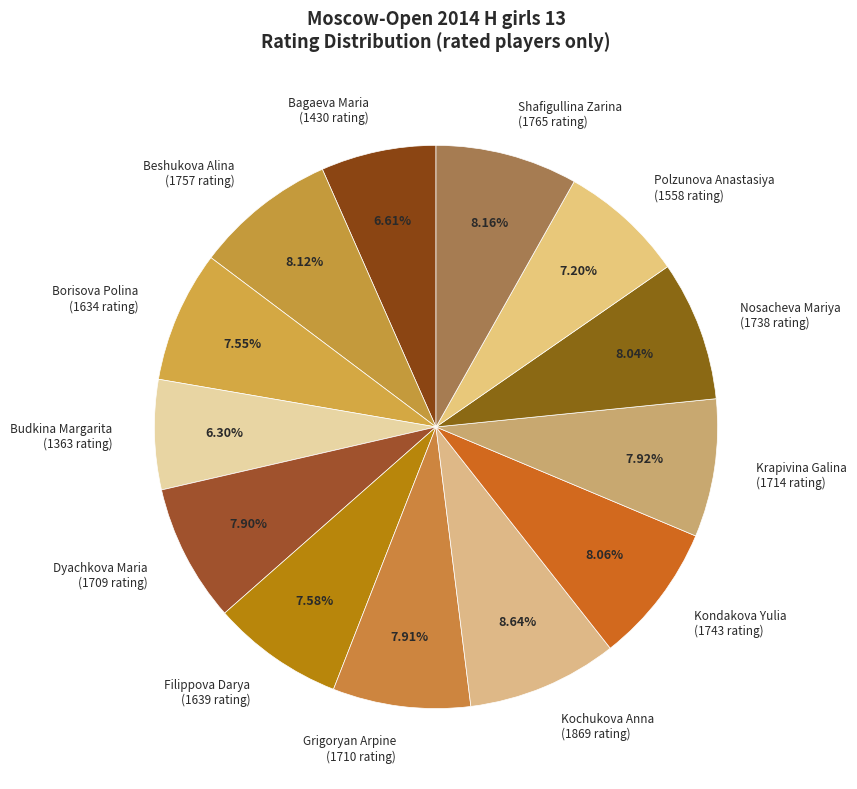

What percentage is the Kochukova Anna slice, to the nearest percent?

9%